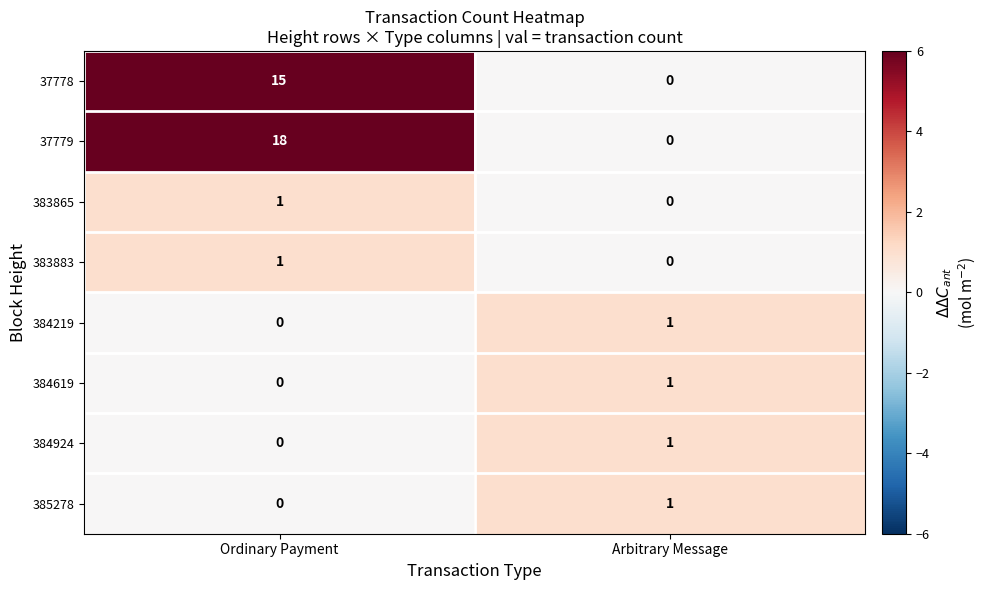

Which series has the largest total across all categories?

37779